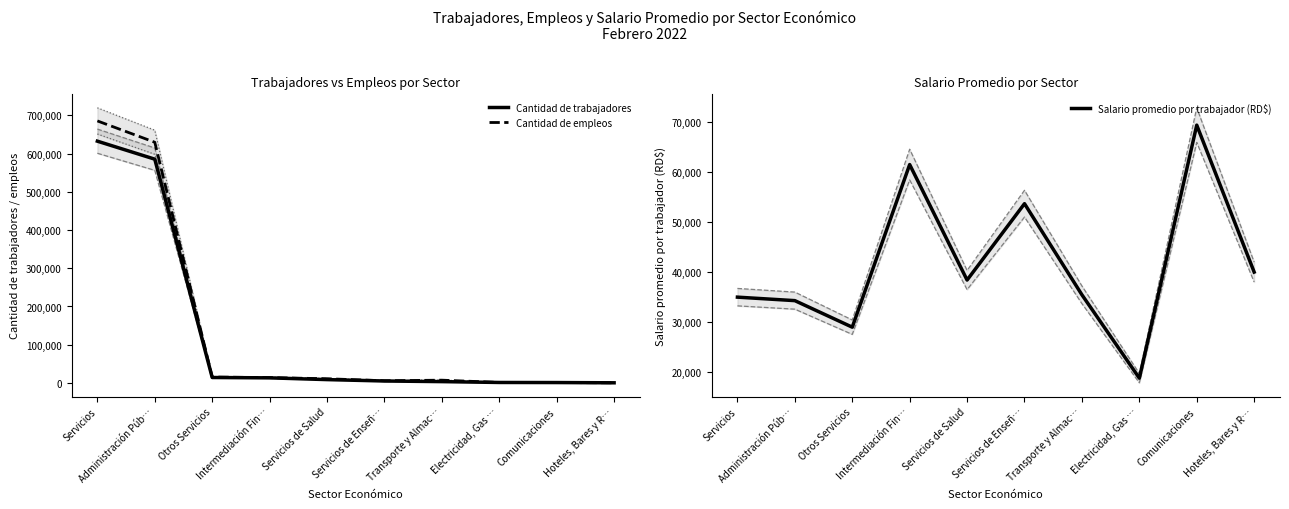

What is the label of the 8th point from the right?

Otros Servicios